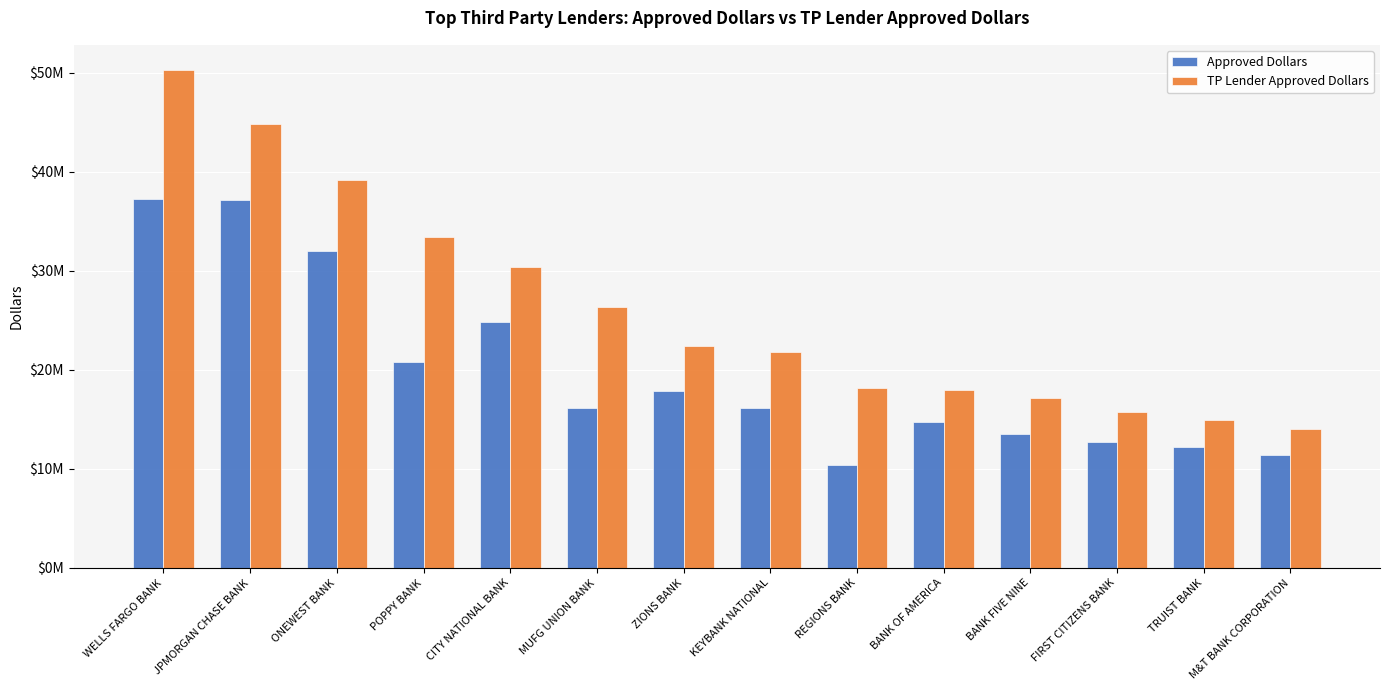

At which label is TP Lender Approved Dollars closest to 32175193?

POPPY BANK